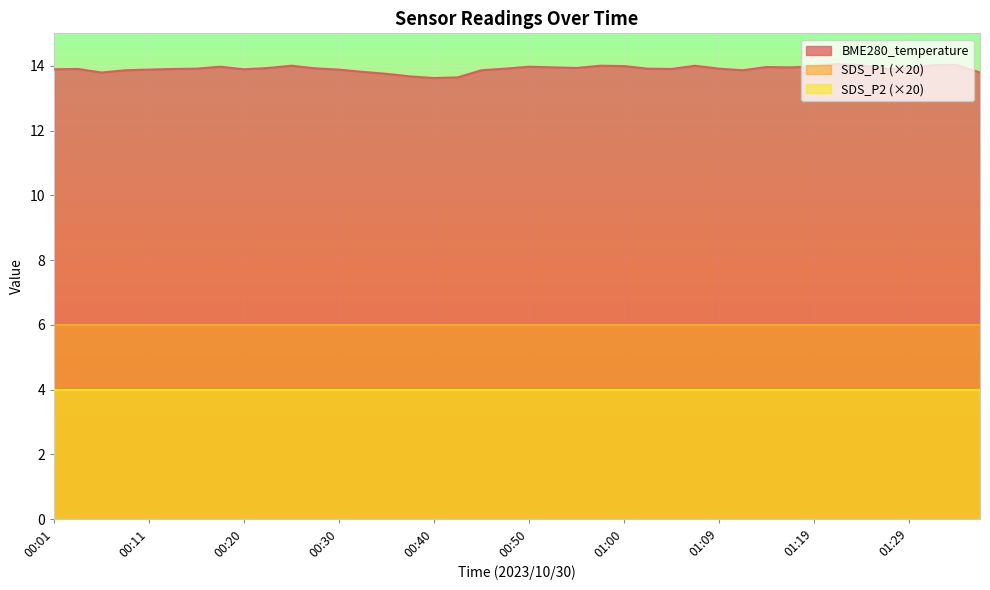

The SDS_P2 series shows 0.2 at 00:13. True or false?

True